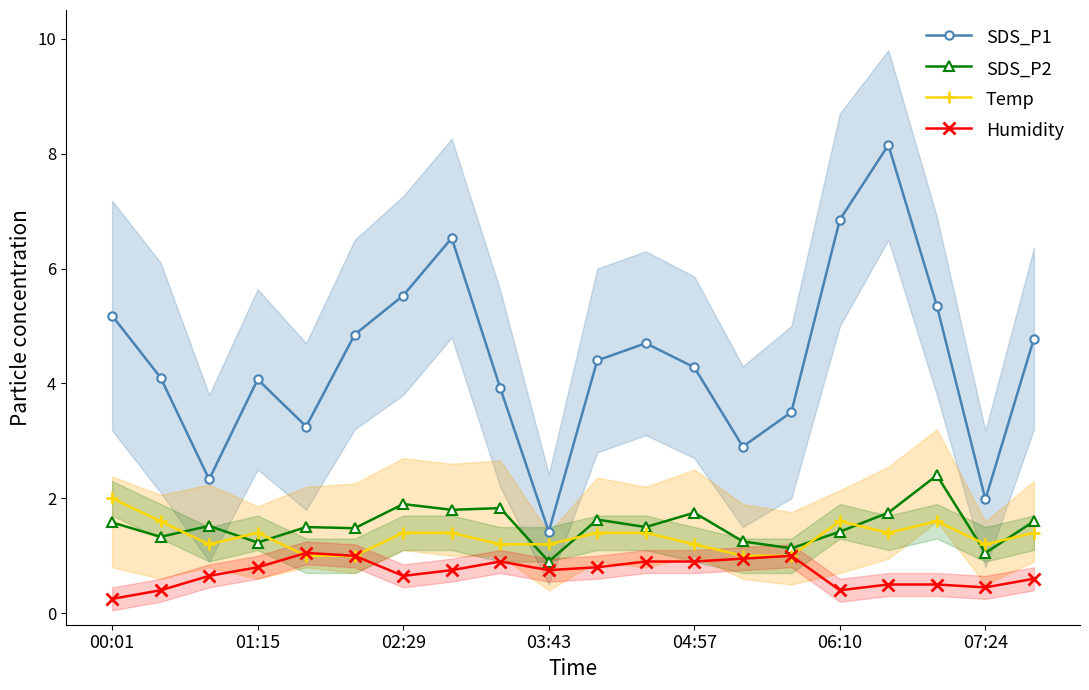

What is the spread (max minus min) of values at 17?

4.8